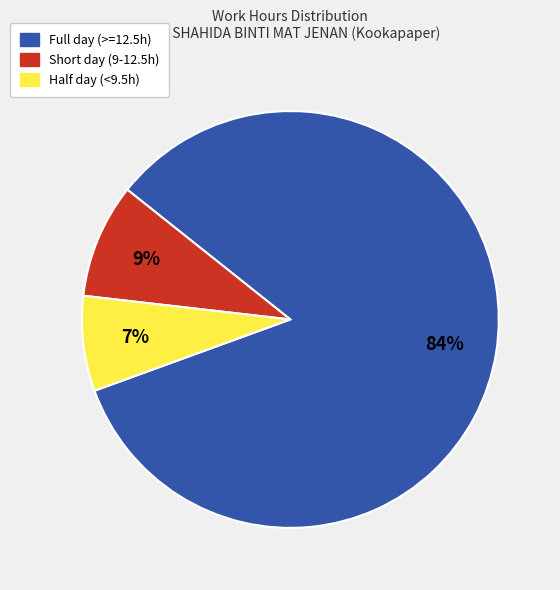

Do Full day (>=12.5h) and Half day (<9.5h) together represent more than half of the pie?

Yes